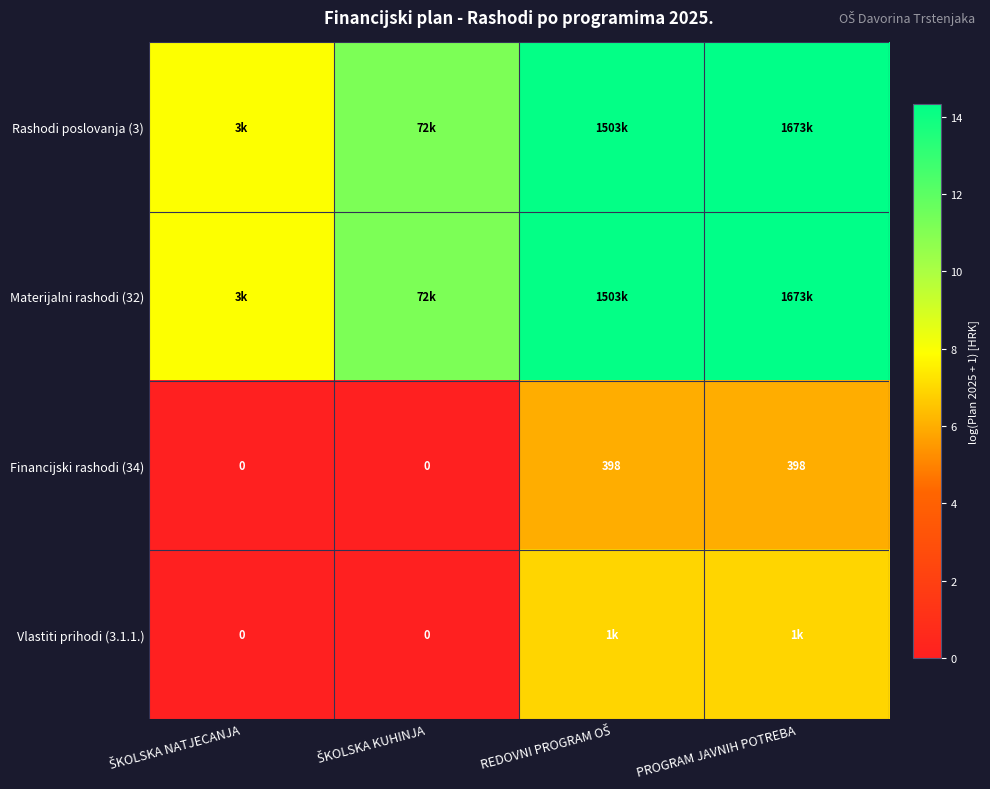

Is it true that Rashodi poslovanja (3) equals 7.5 at PROGRAM JAVNIH POTREBA?

False